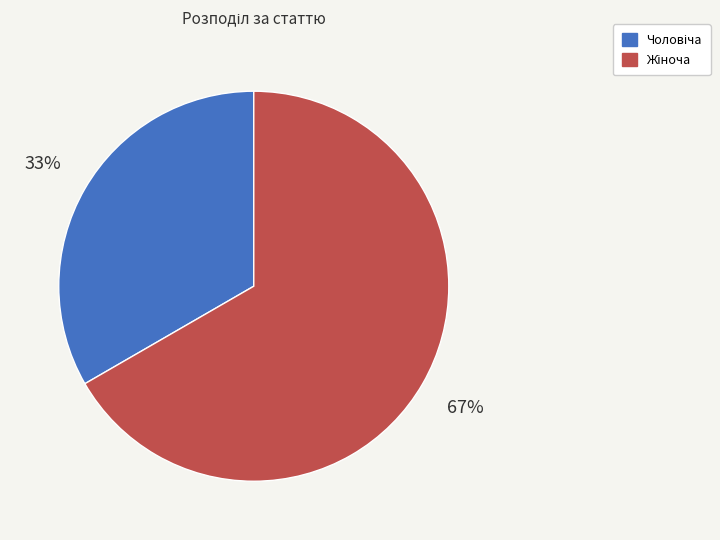

To the nearest percent, what is the average slice percentage?

50%